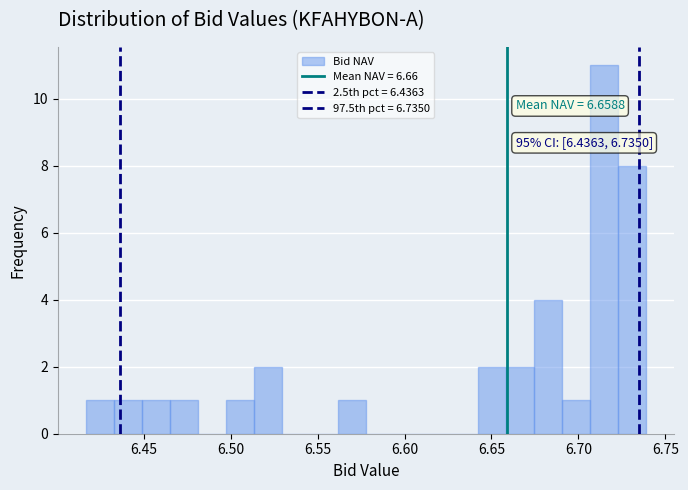

Around what value on the x-axis is the tallest bar? Give the approximate position of its centre, as read against the axis.

6.715